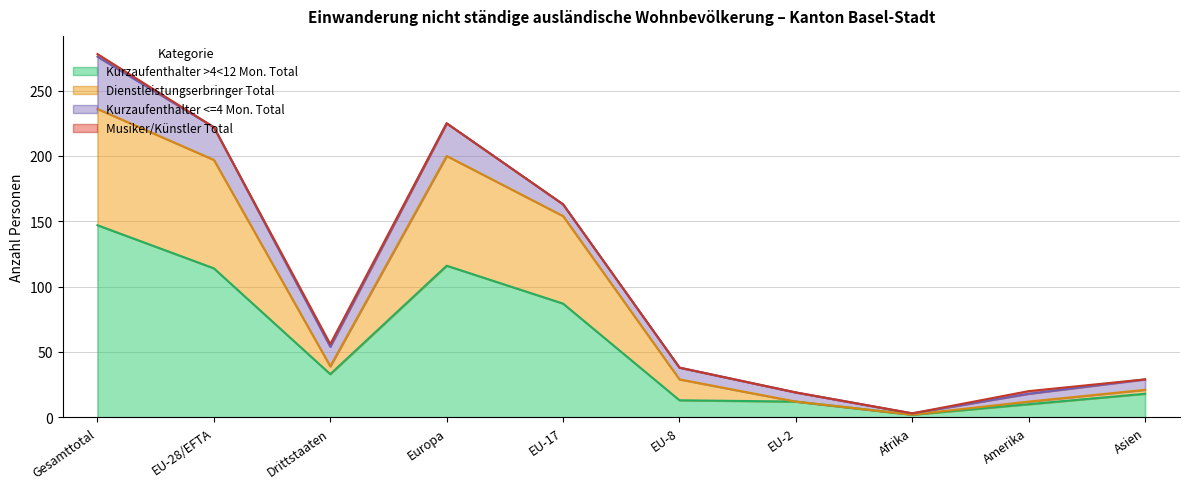

How many interior local valleys does the Kurzaufenthalter >4<12 Mon. Total series have?

2